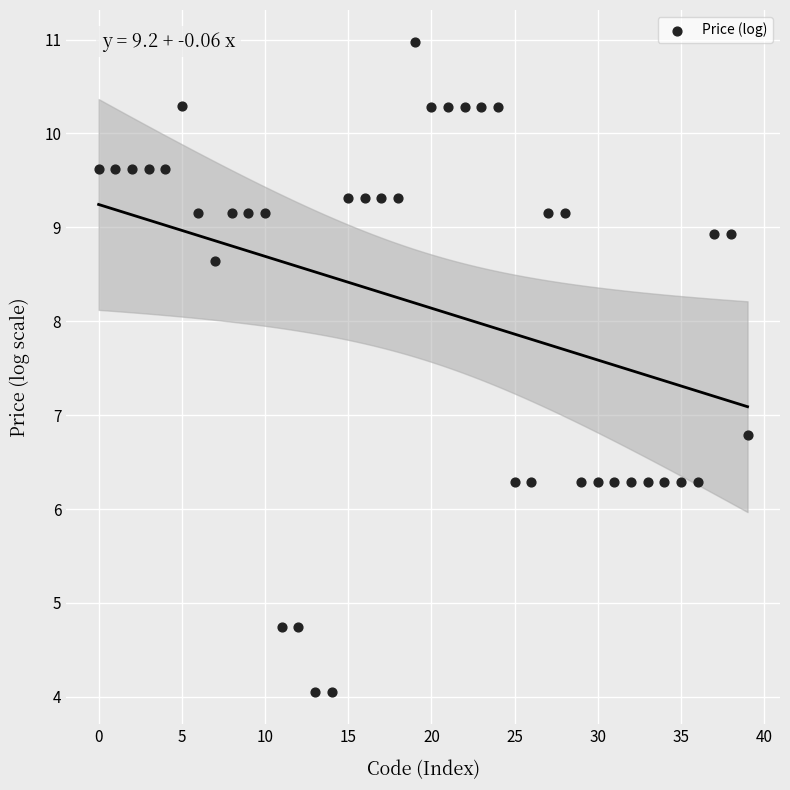

What is the range of Y values (max minus min)?

6.9